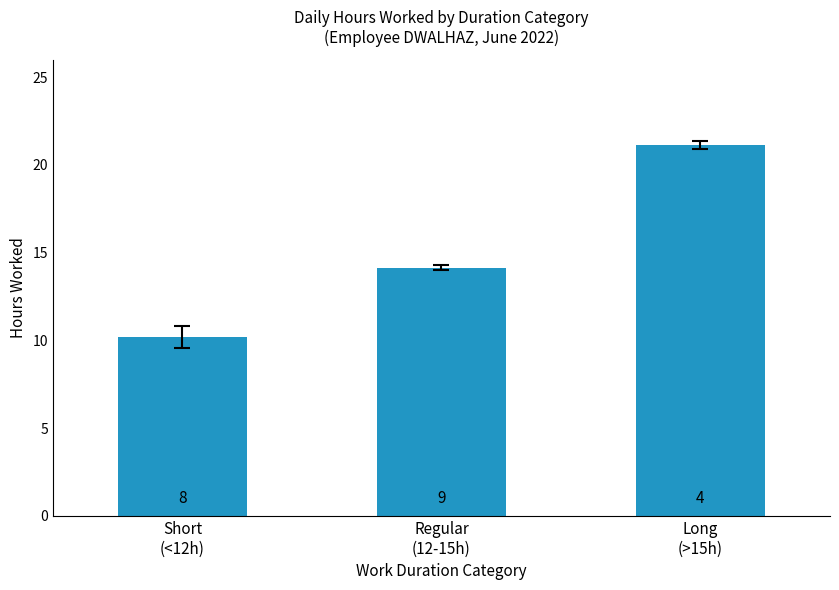

What is the sum of the values at Short
(<12h) and Long
(>15h)?

31.3